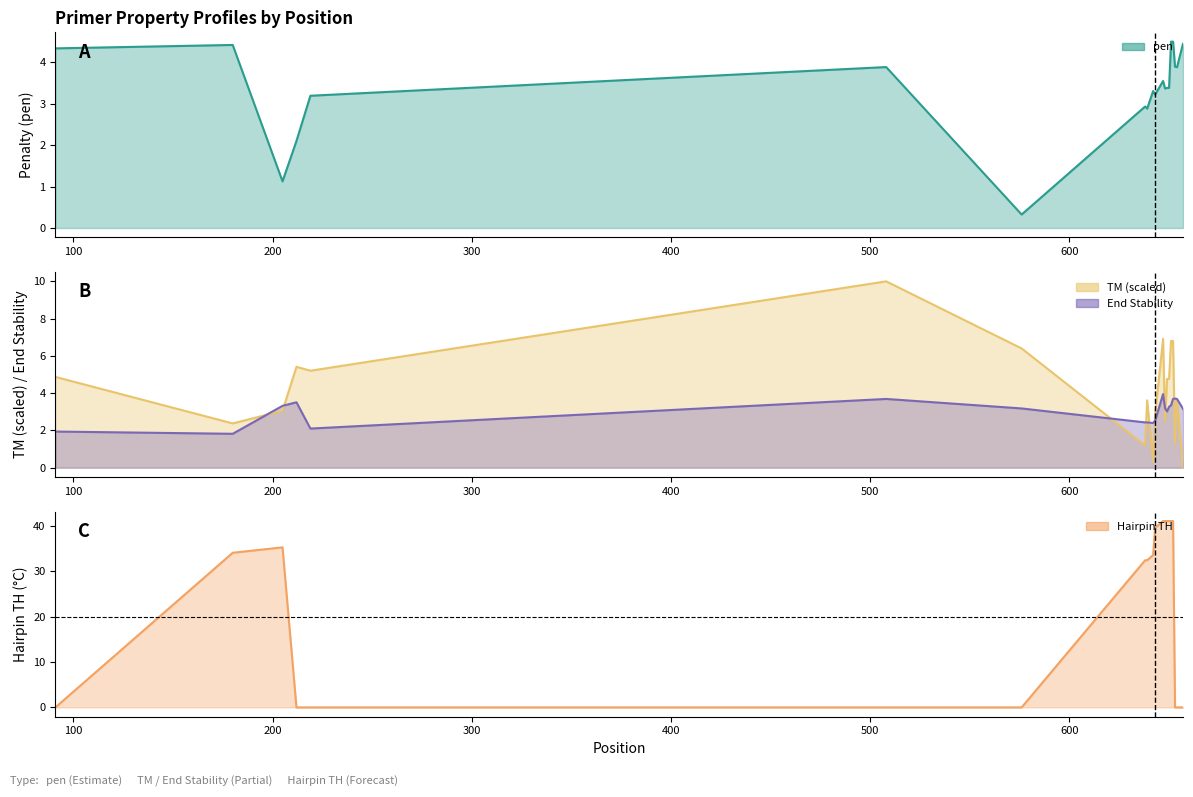

What is the minimum value for PRIMER_LEFT_0_END_STABILITY?

1.8